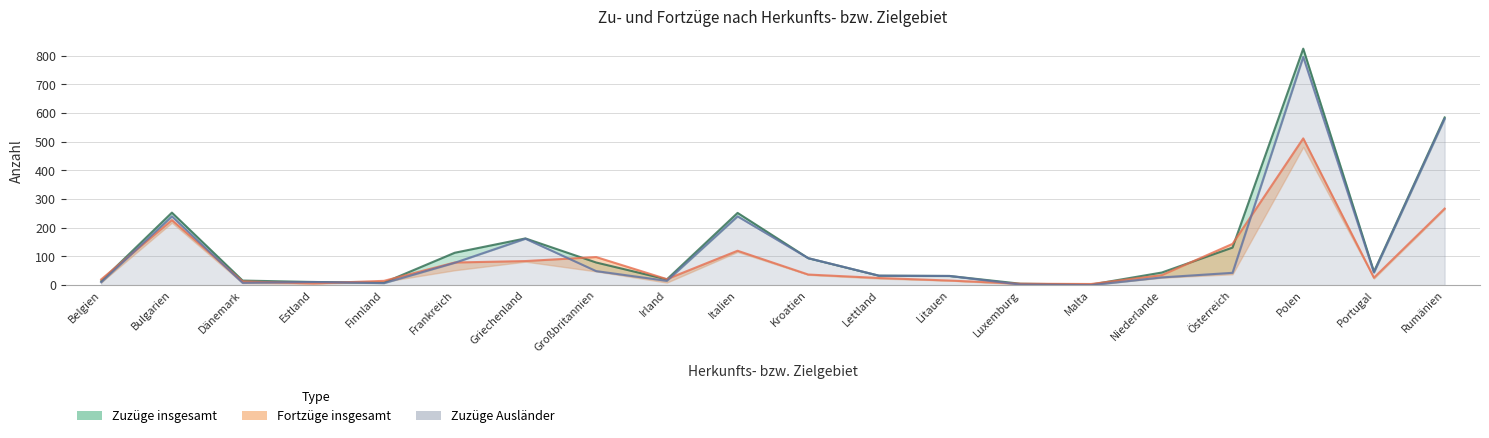

What value does the Fortzüge insgesamt series have at Polen, to the nearest 50?

500